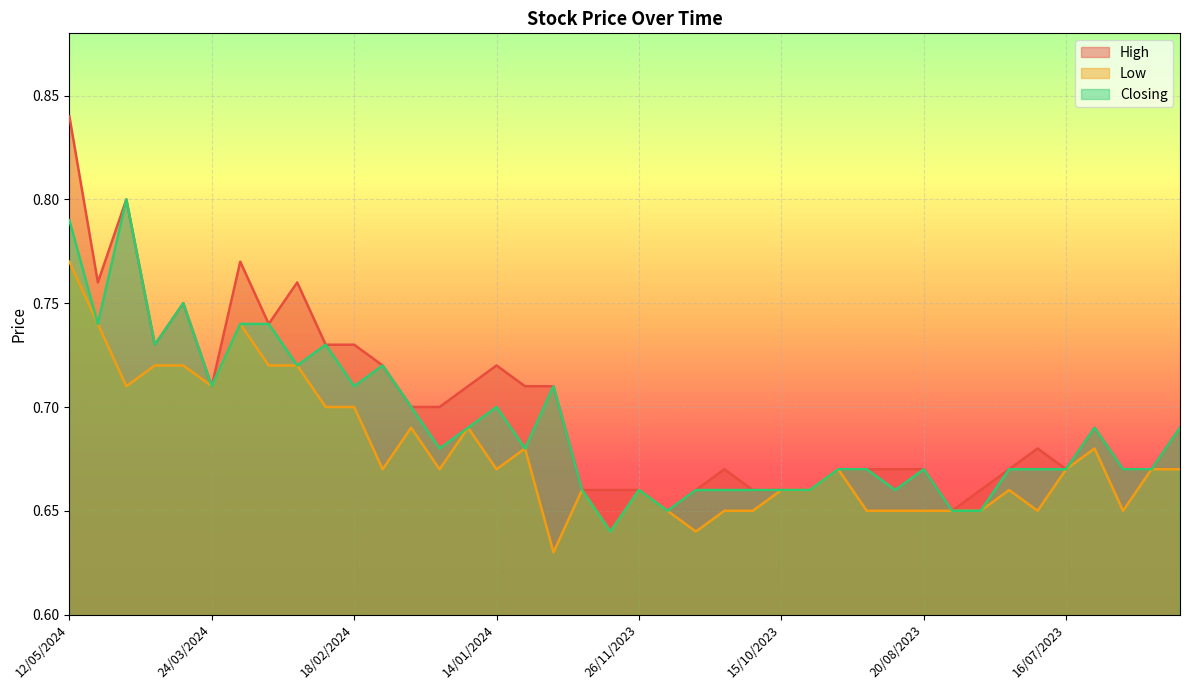

Between 10/09/2023 and 24/03/2024, which is larger?

24/03/2024